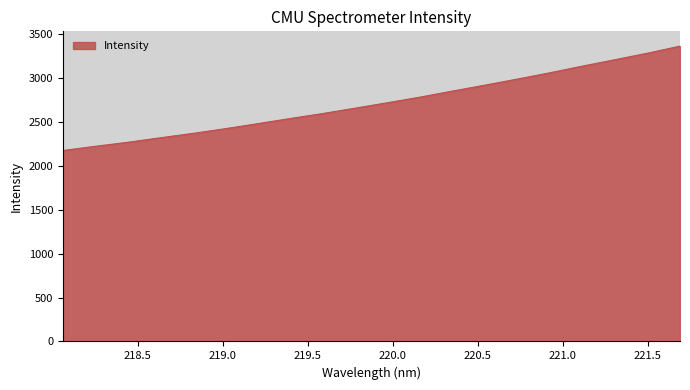

What is the difference between the maximum and minimum values?

1187.8